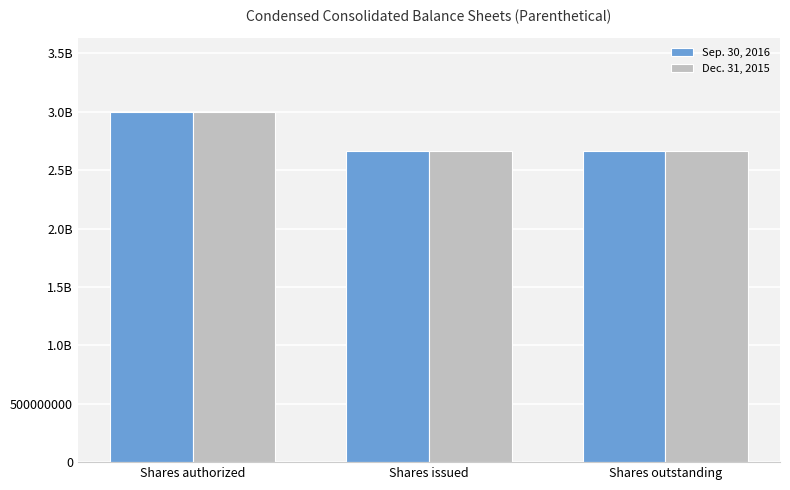

What are all the series names shown in the legend?

Sep. 30, 2016, Dec. 31, 2015